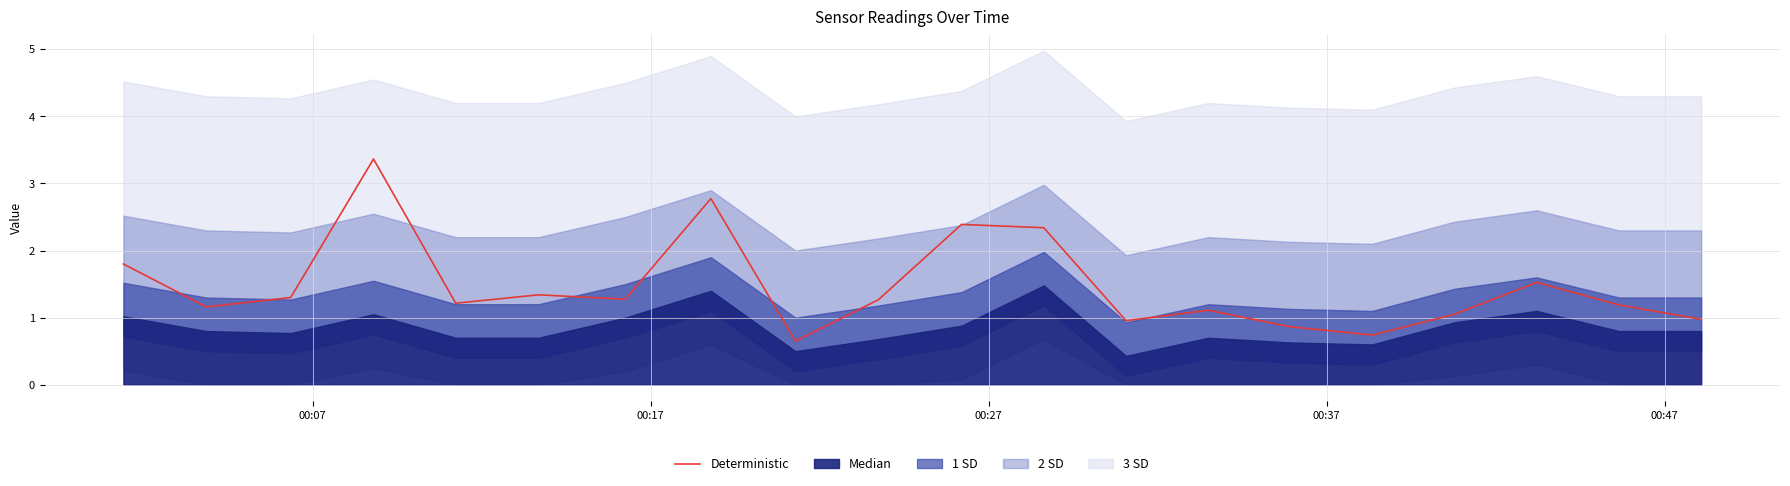

How many points are lower than both their immediate neighbors (excluding endpoints)?

6